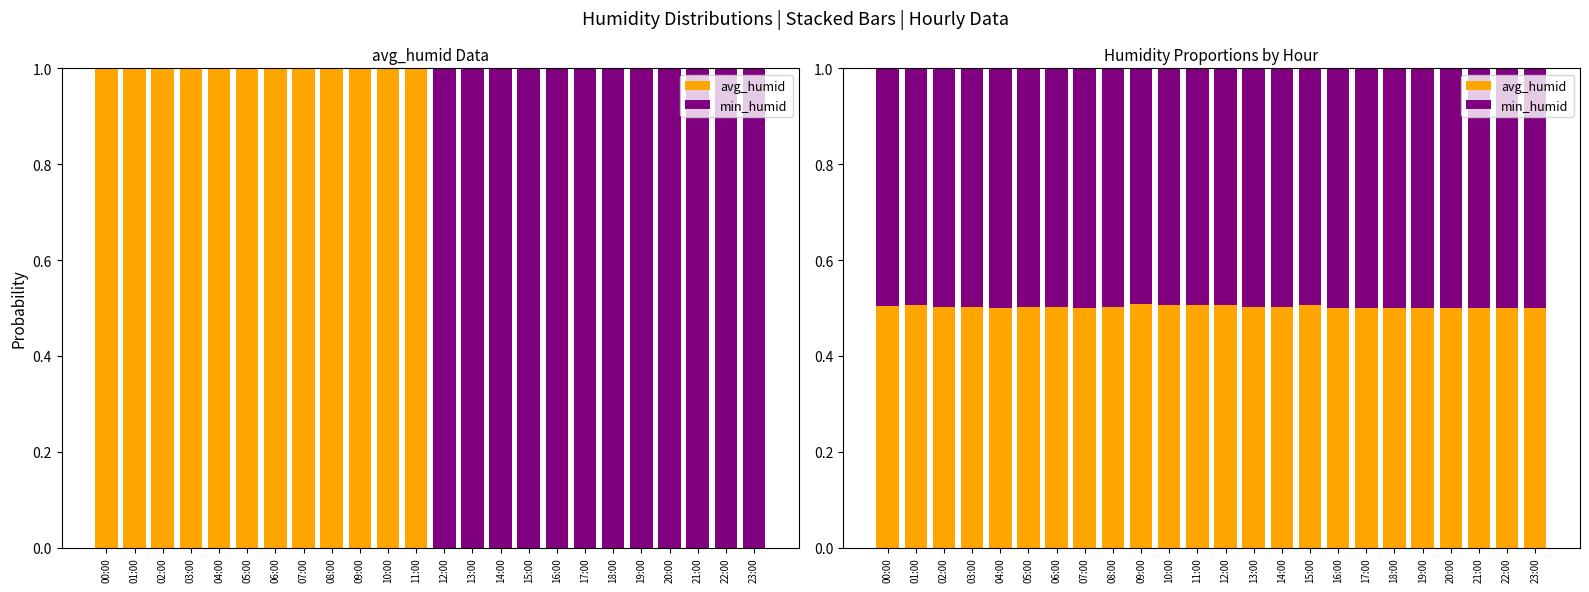

What is the label of the 5th bar from the right?

19:00